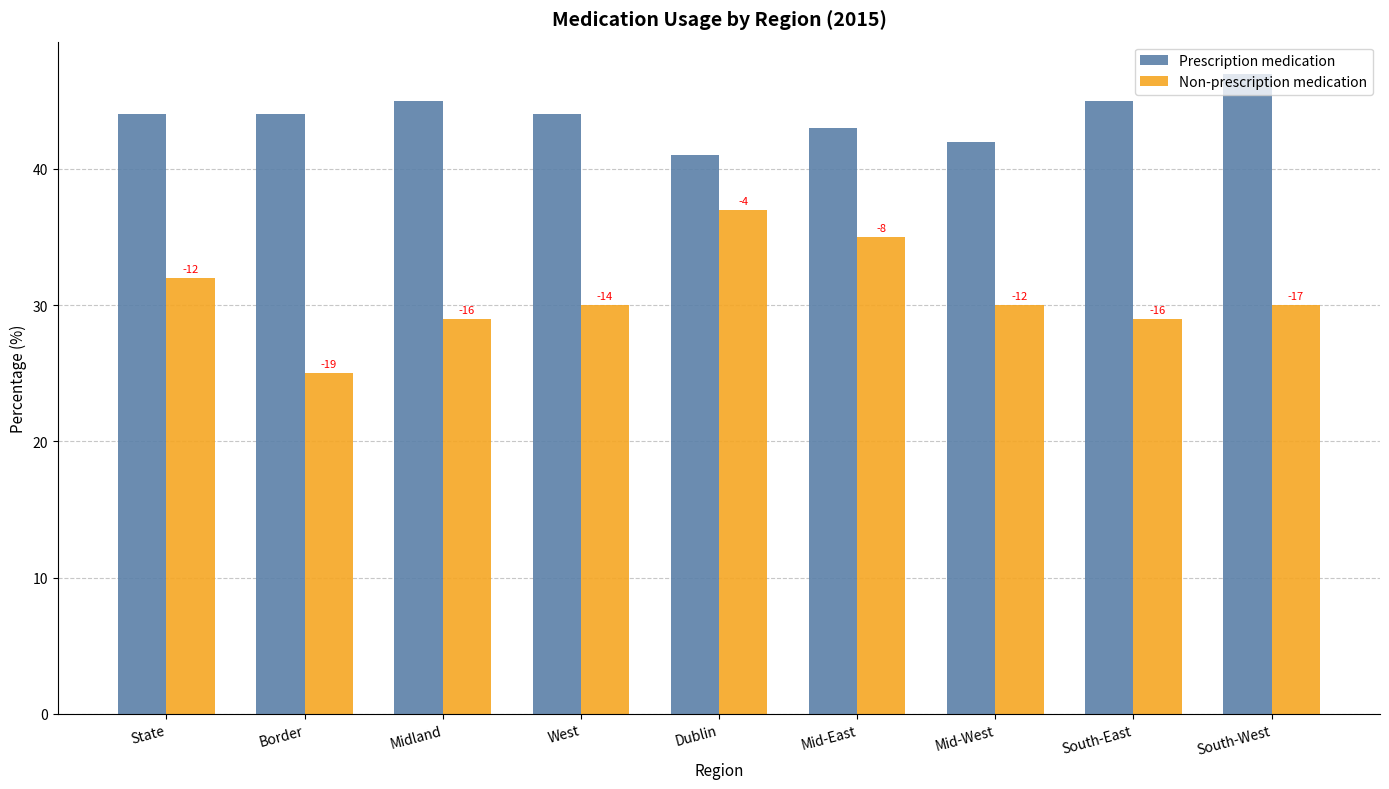

What is the spread (max minus min) of values at Mid-East?

8